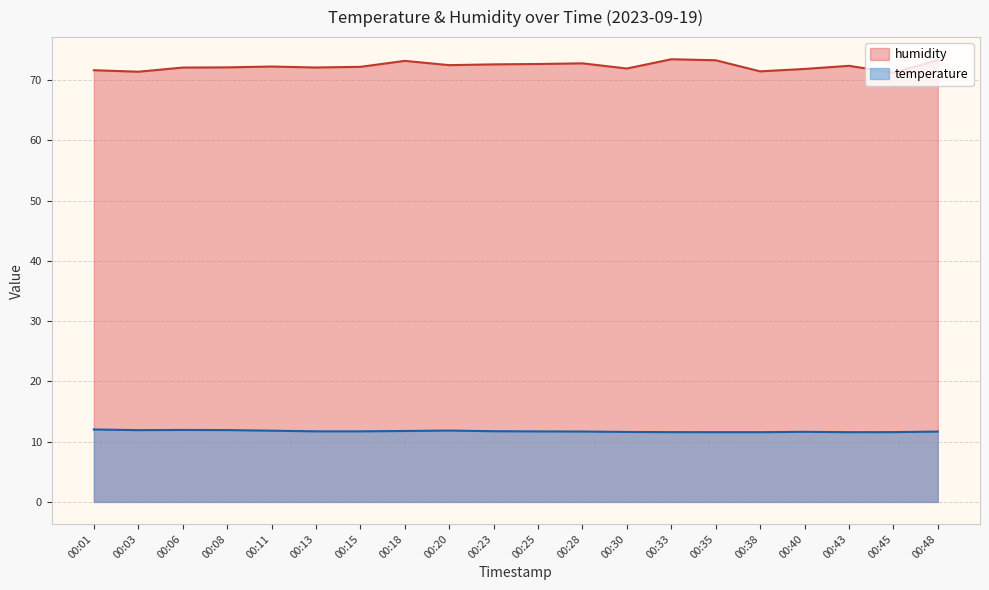

Which series has the largest total across all categories?

humidity